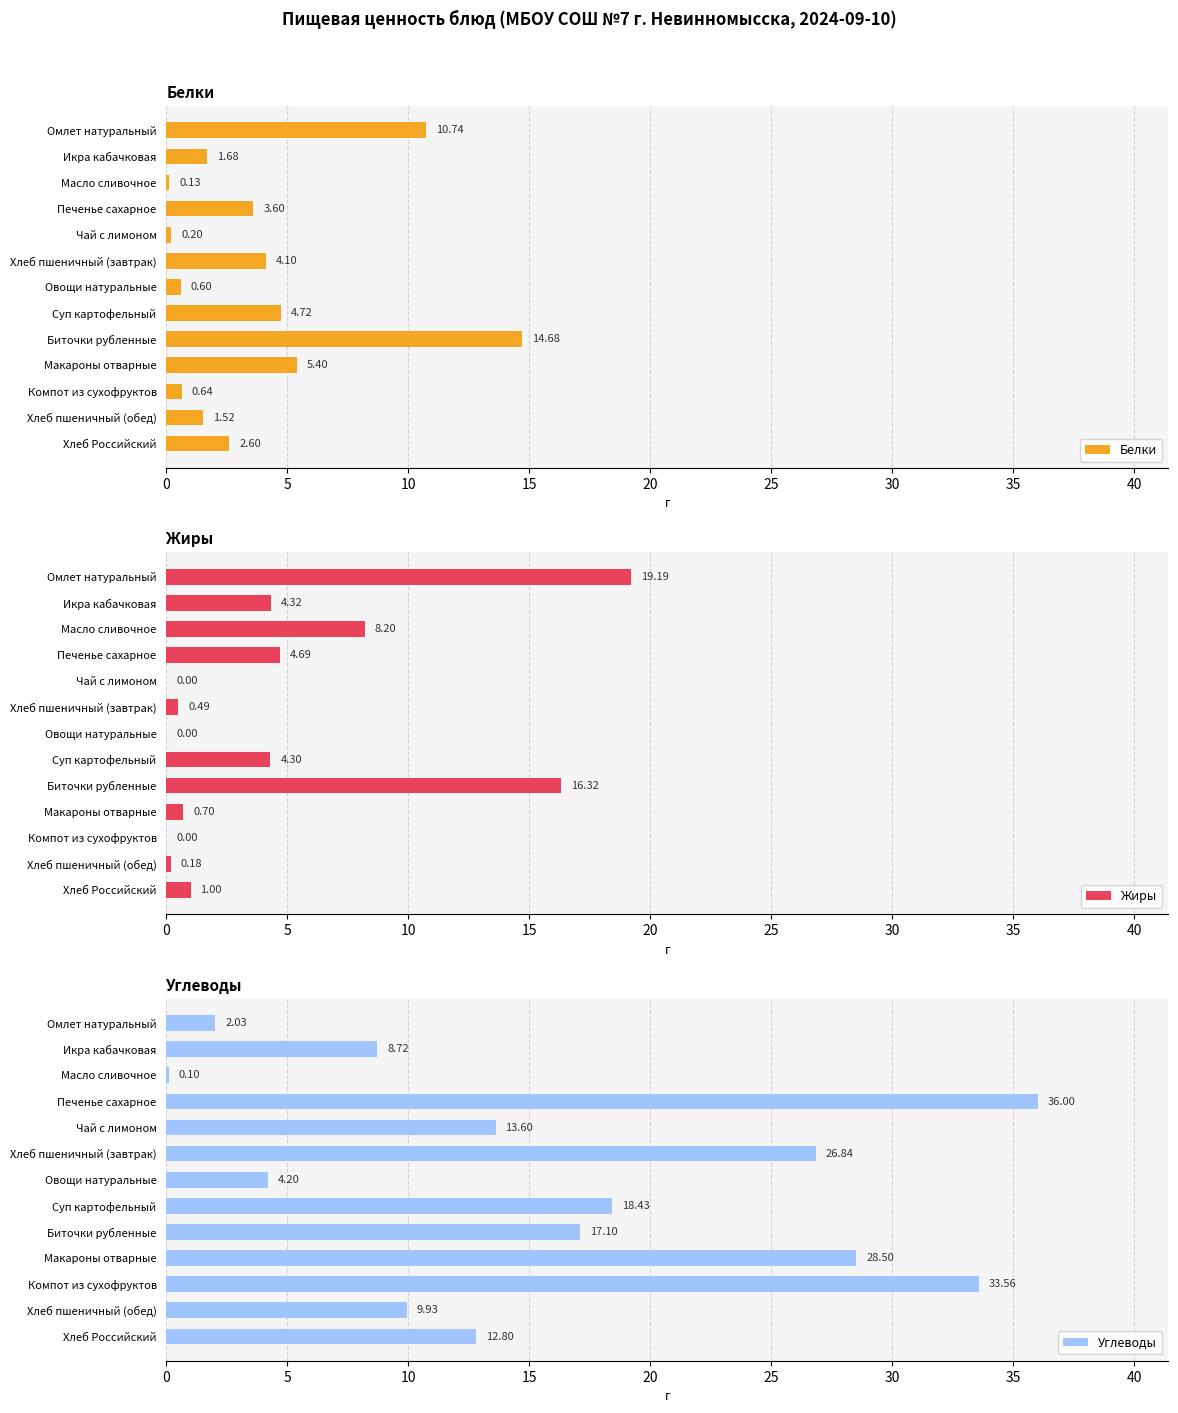

What is the sum of all Жиры values?

59.4